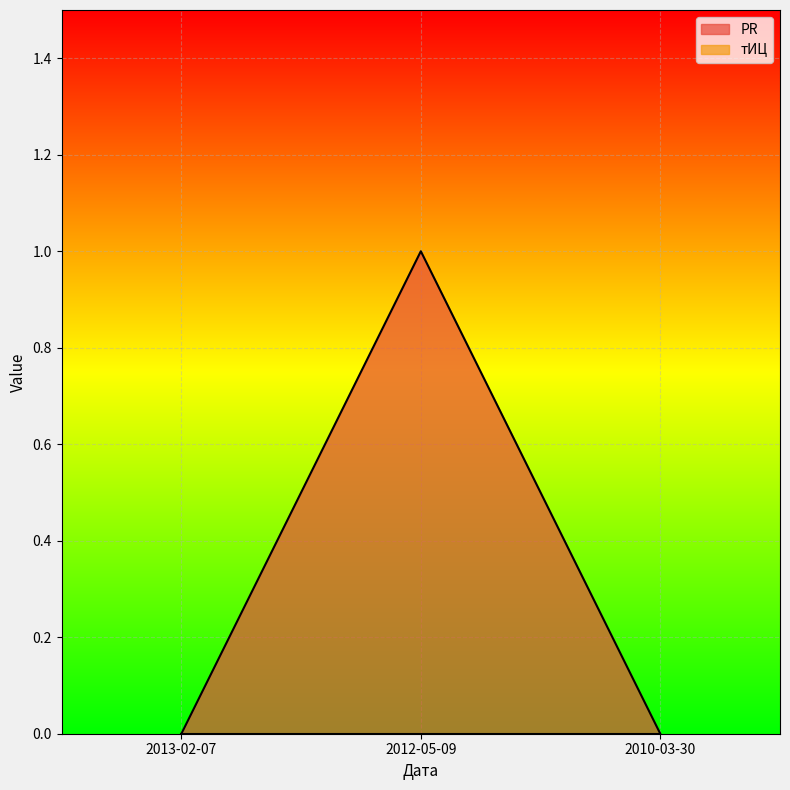

Rank the categories by value from lowest to highest.

2013-02-07, 2010-03-30, 2012-05-09